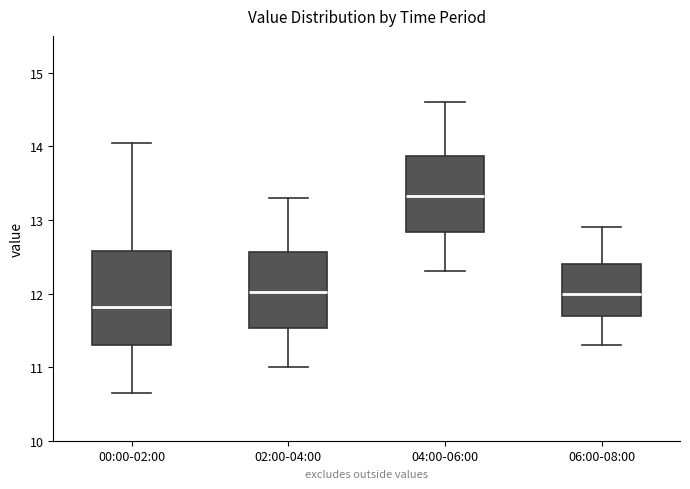

Comparing the boxes themselves (not the whiskers), which one is the tallest?

00:00-02:00